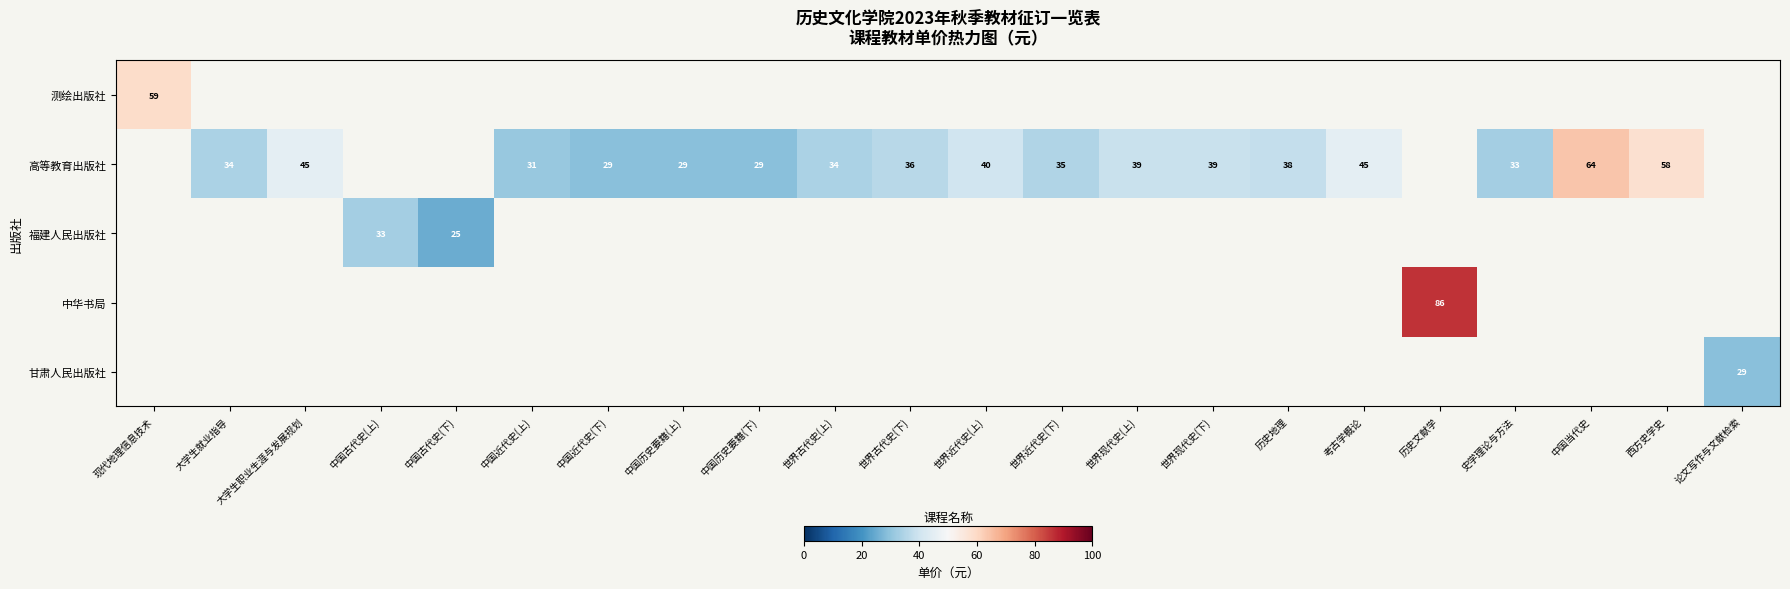

Is it true that 高等教育出版社 equals 29 at 中国历史要籍(下)?

True